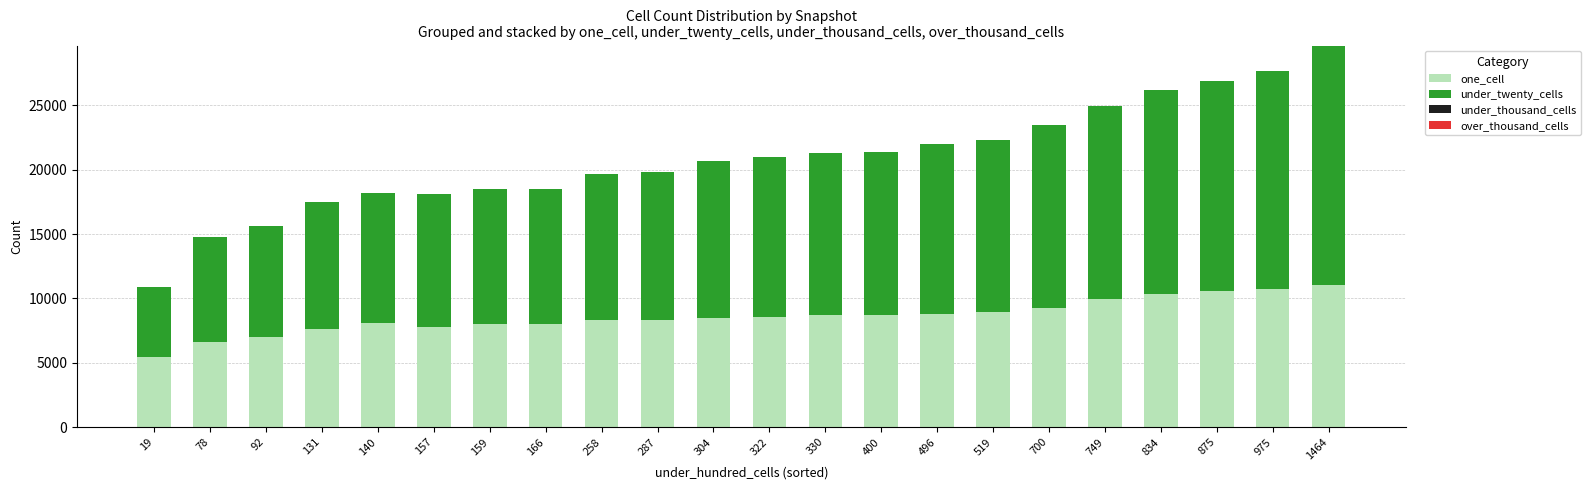

The value of one_cell at 78 is 11388. True or false?

False